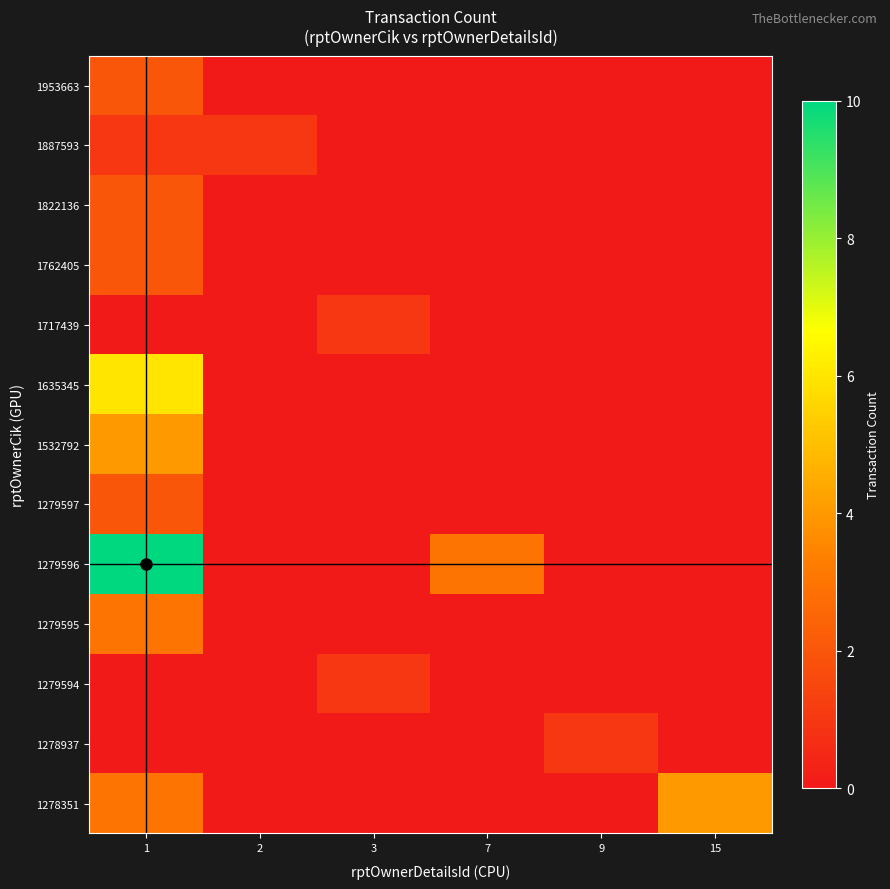

What is the spread (max minus min) of values at 3?

1